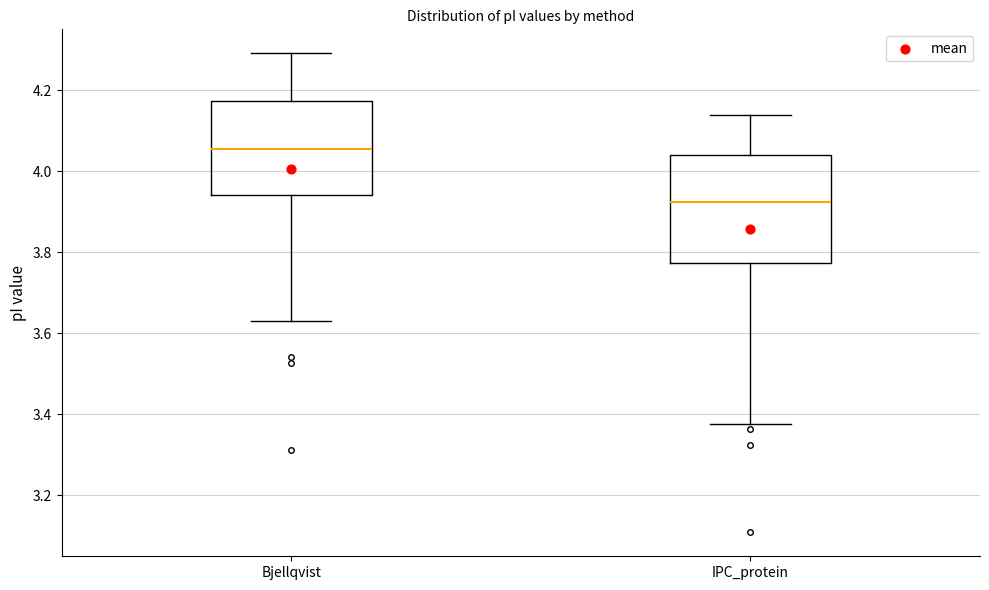

Reading left to right, transcribe this box plot: for each box, give where its median line is, the range the box spans, and where its two whiskers end, as read against the y-axis. The values are not printed on the chart, so give them approximately, as read against the axis.

Bjellqvist: median 4.06, box 3.94 to 4.18, whiskers 3.64 to 4.30
IPC_protein: median 3.92, box 3.78 to 4.04, whiskers 3.38 to 4.14